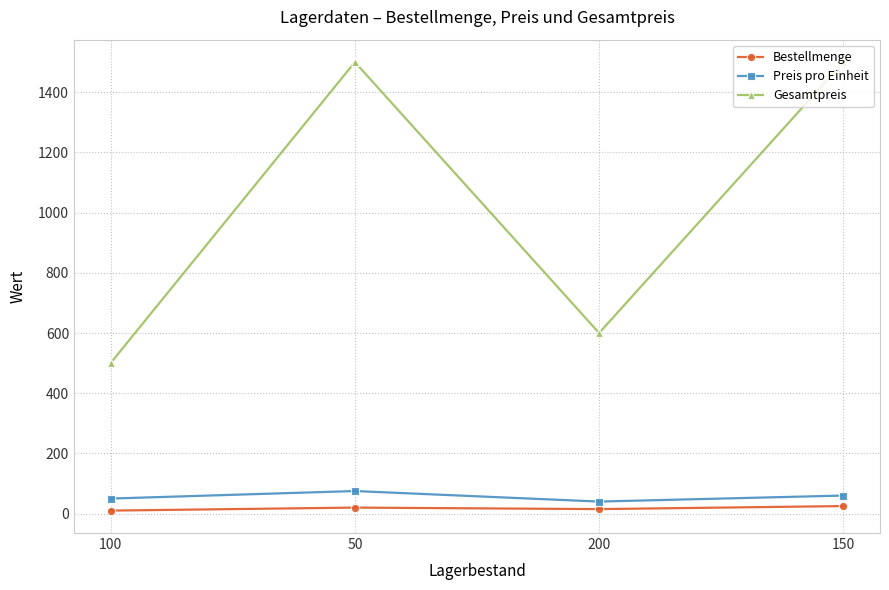

Is this an area chart (filled region under the line)?

No